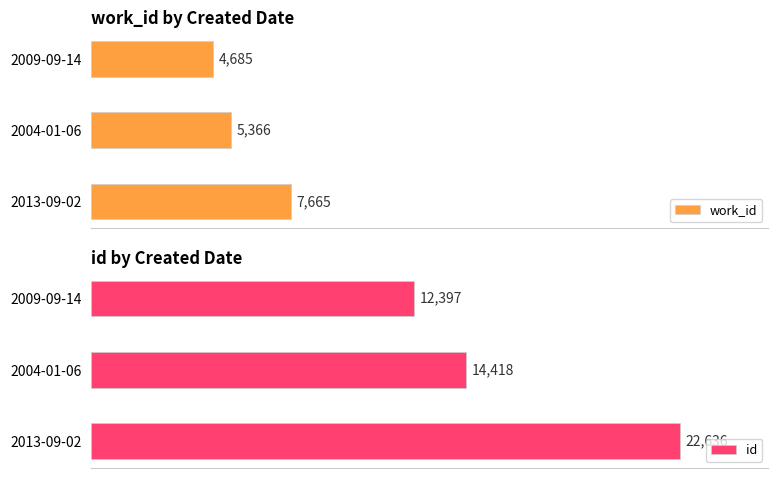

List the labels in order of work_id value, smallest first.

2009-09-14, 2004-01-06, 2013-09-02